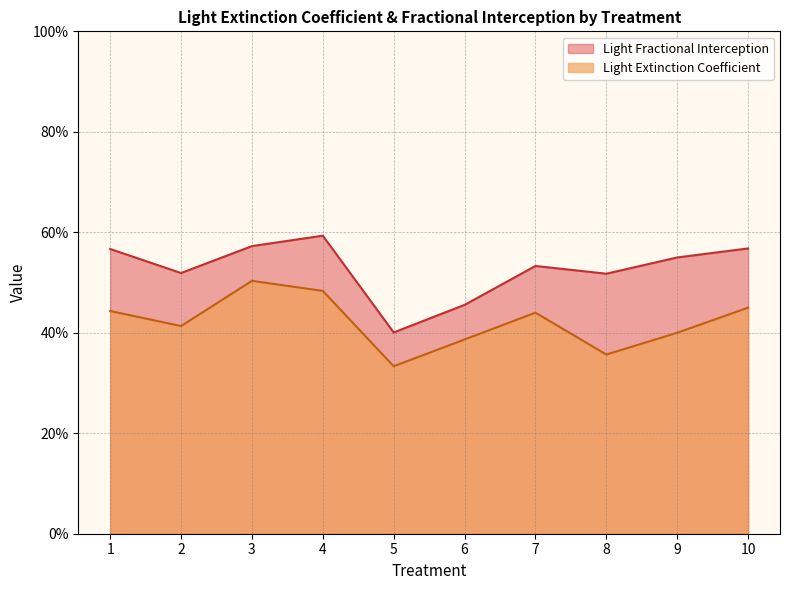

What is the maximum value shown in the chart?

0.6